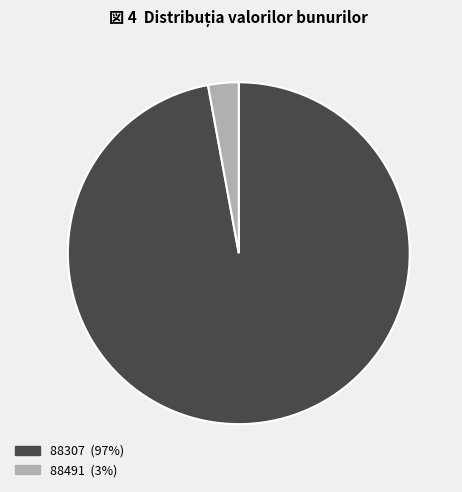

Is there any slice that represents more than half of the pie?

Yes